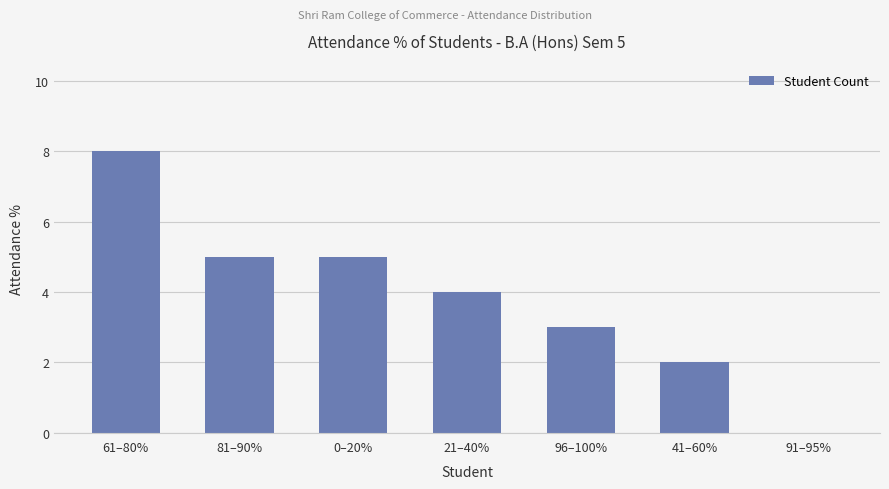

Count the number of categories in the chart.

7